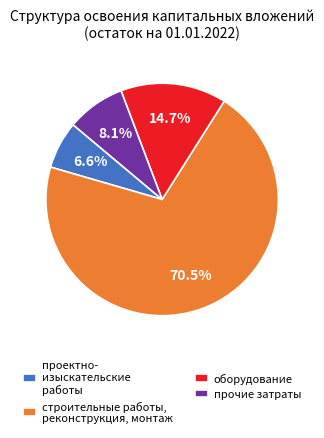

The оборудование slice represents 24% of the pie. True or false?

False